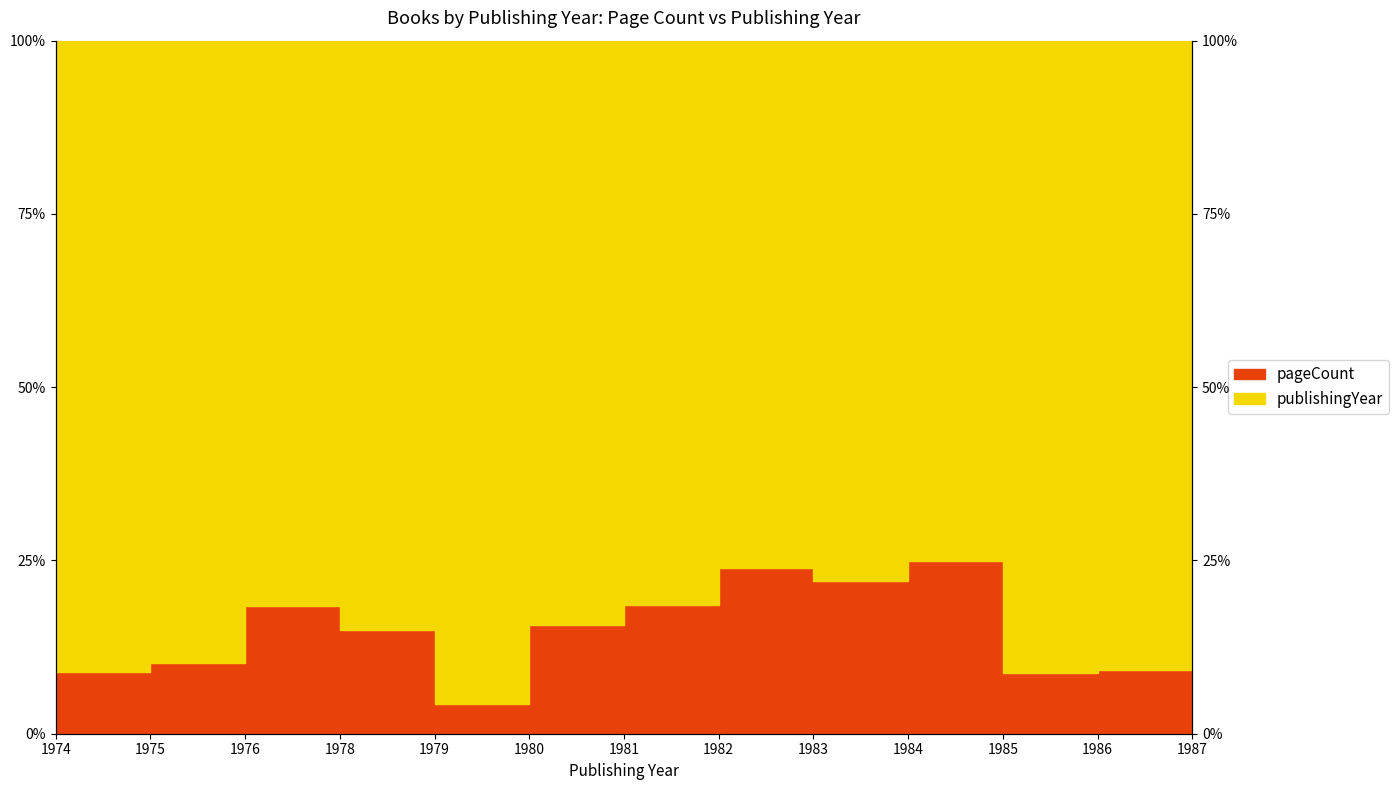

Which category has the highest value across all series?

1984